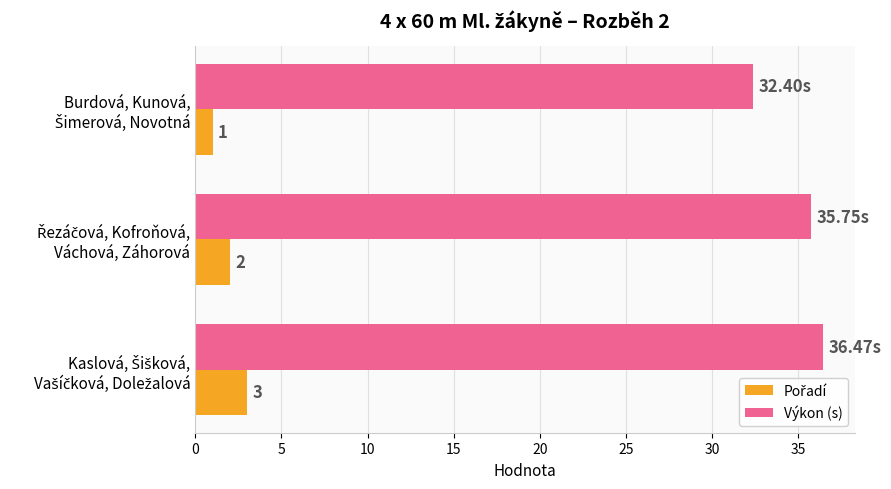

Which series has the largest range (max minus min)?

Výkon (s)